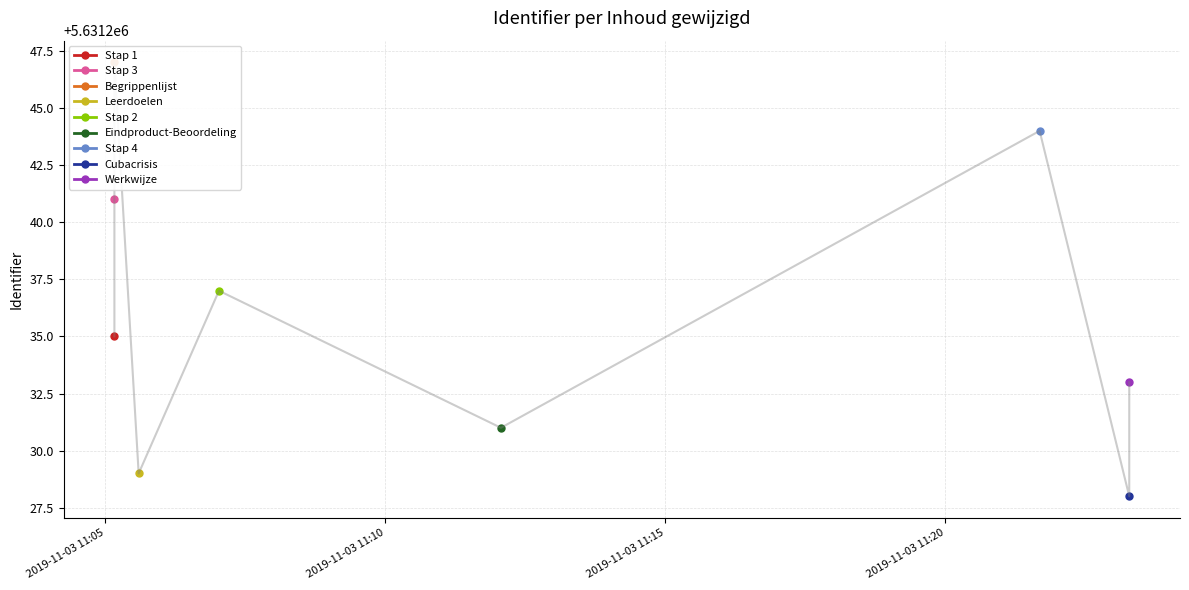

How many lines are shown in the chart?

1